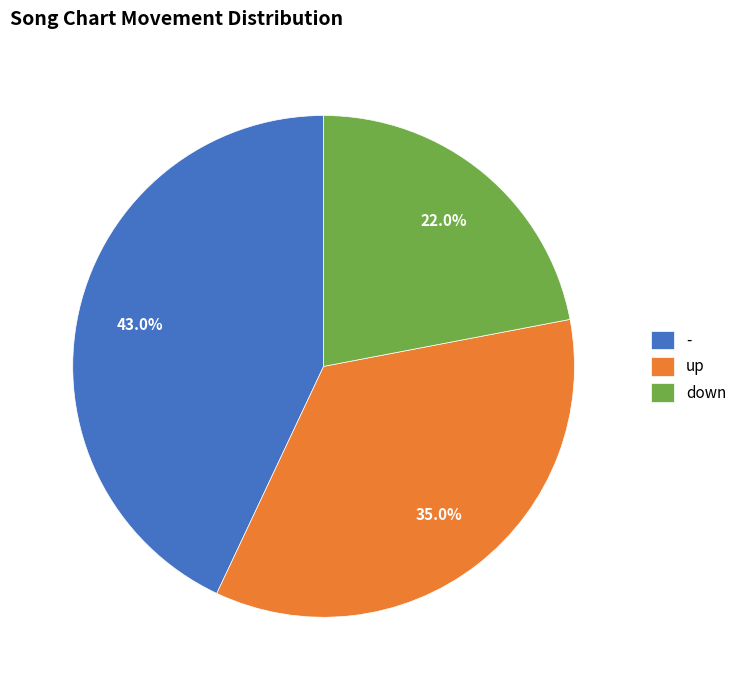

Is there any slice that represents more than half of the pie?

No